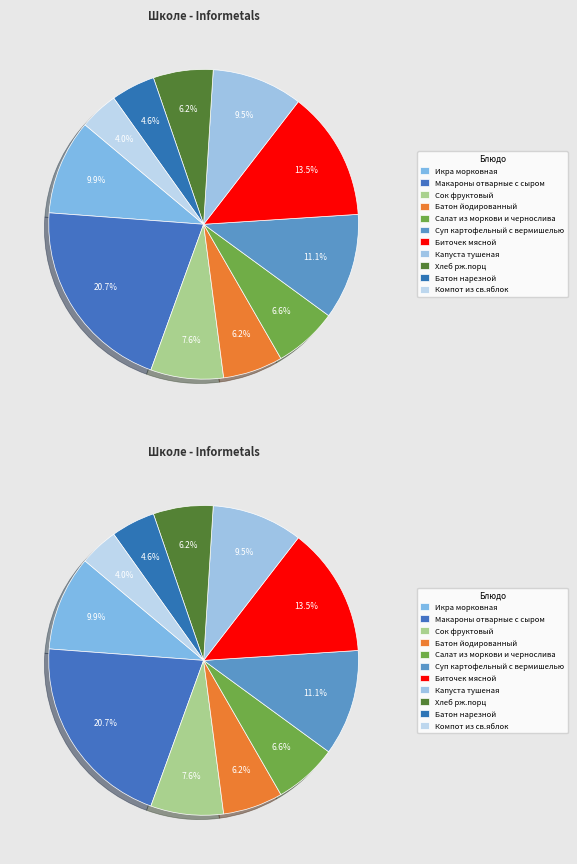

What percentage is the Икра морковная slice, to the nearest percent?

10%